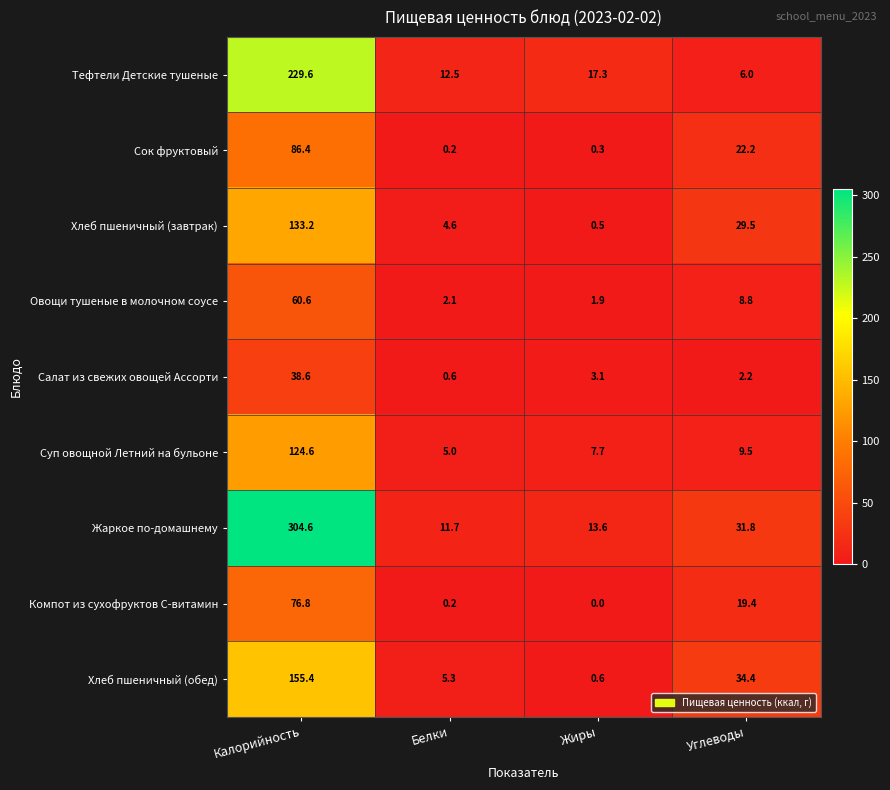

What is the highest value of the Суп овощной Летний на бульоне series?

124.6